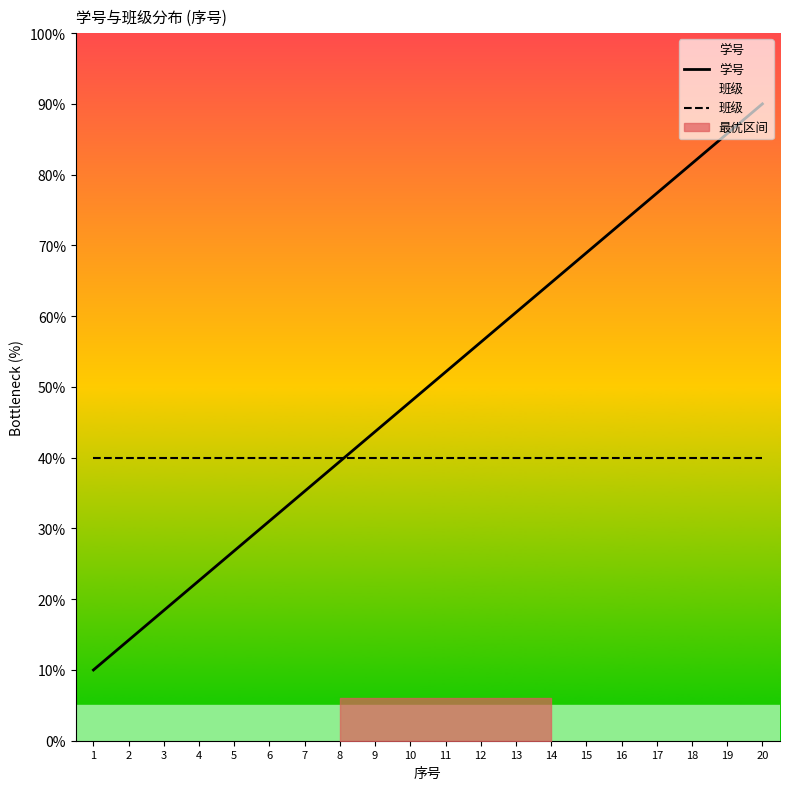

True or false: 学号 has more than 2 interior local peaks.

False